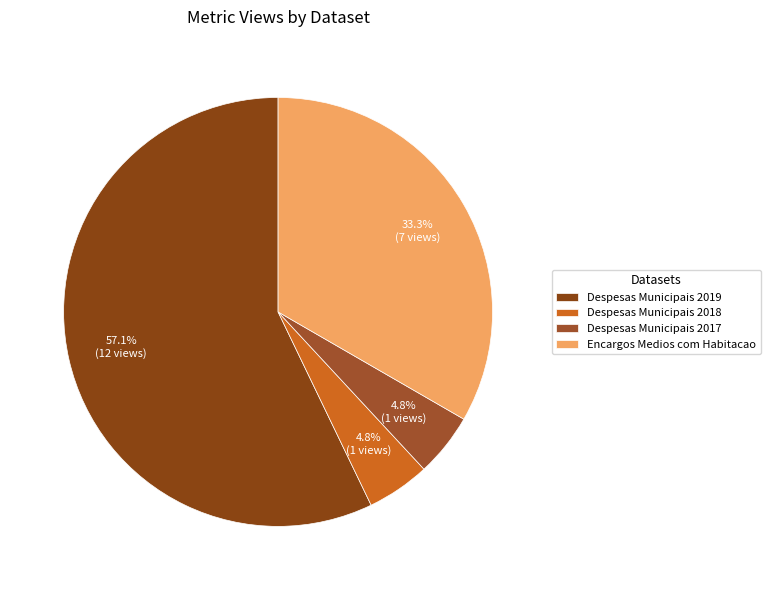

True or false: Despesas Municipais 2017 accounts for 1% of the total.

False